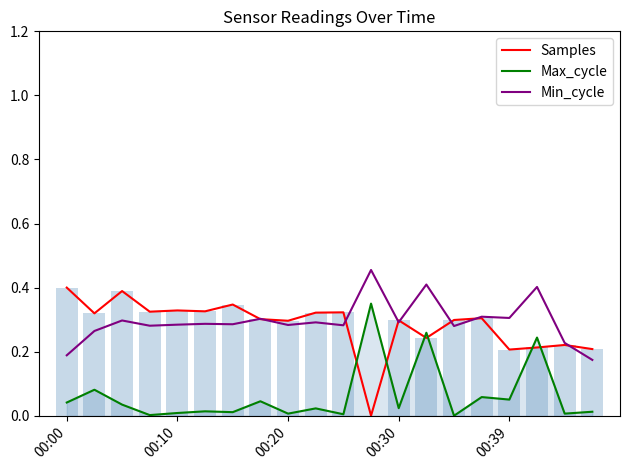

True or false: Max_cycle and Min_cycle cross at least once.

False